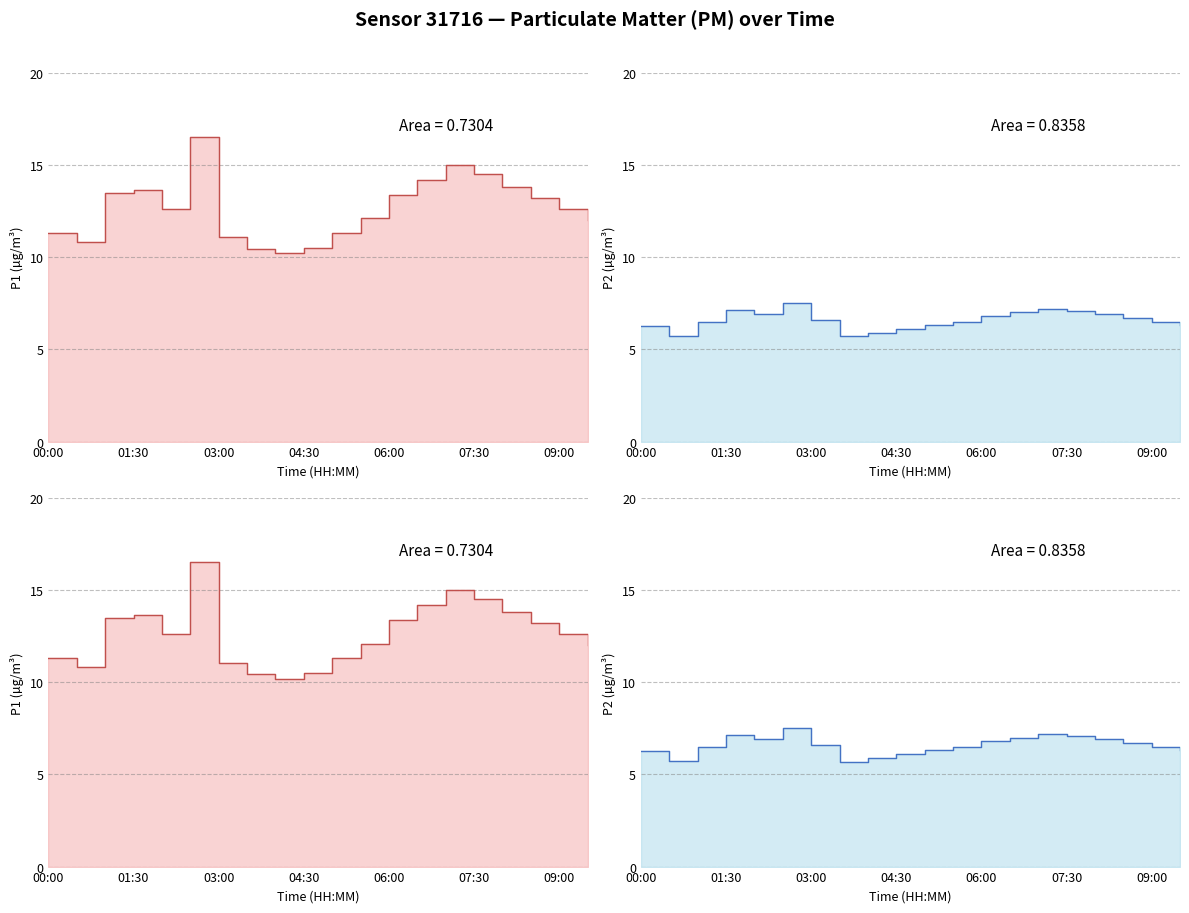

The value of P2 line at 19 is 9.1. True or false?

False